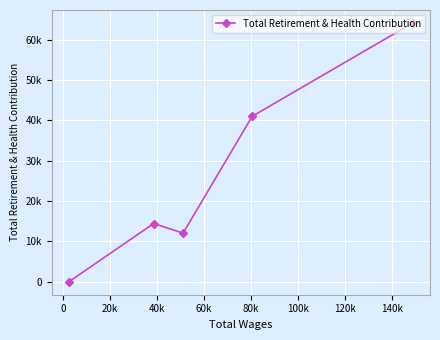

How many data points are less than 14439?

2